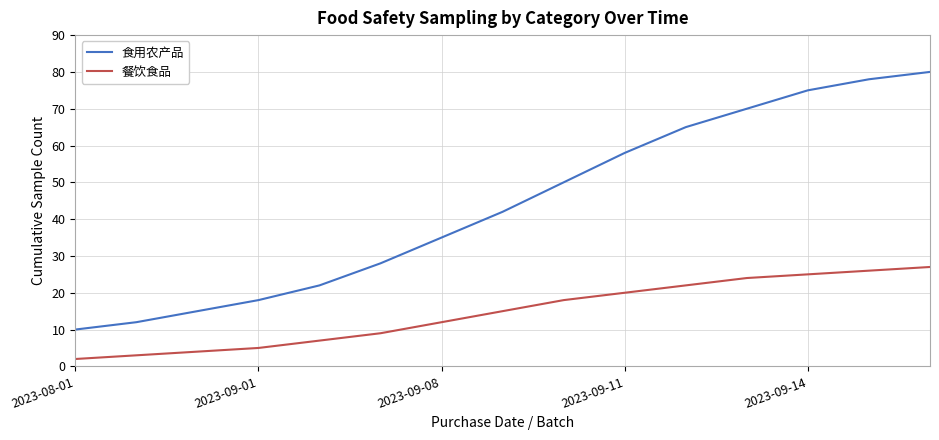

List the series in order of their peak value, highest first.

食用农产品, 餐饮食品